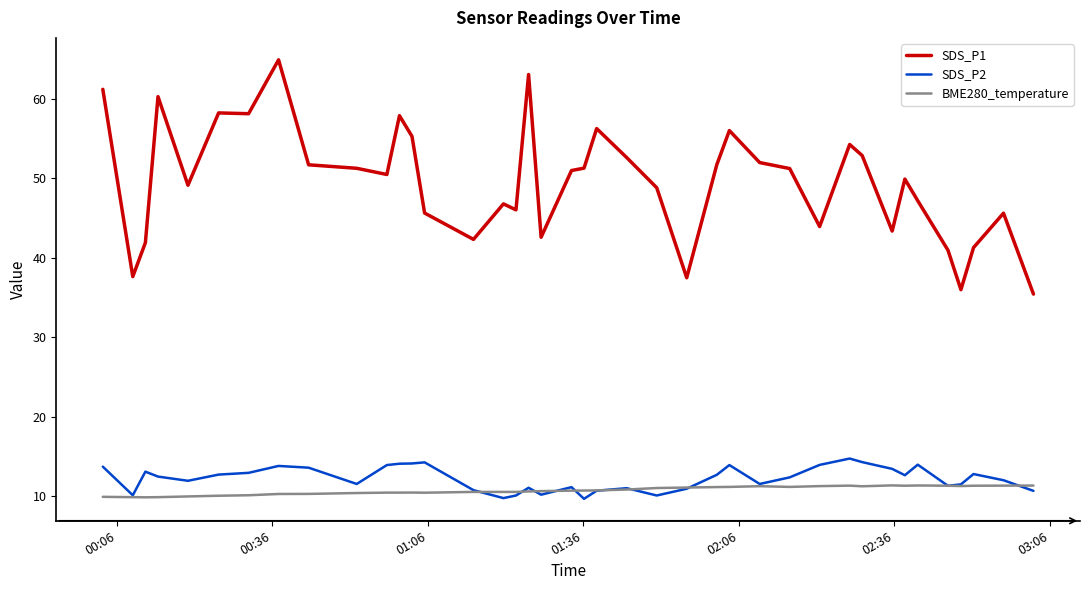

Which series has the largest range (max minus min)?

SDS_P1